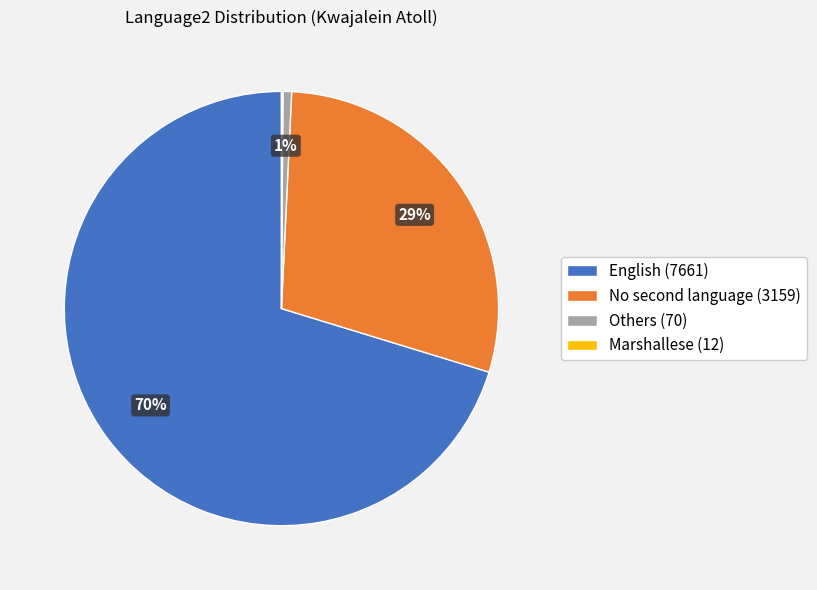

To the nearest percent, what is the difference between the largest and smallest slice percentages?

70%